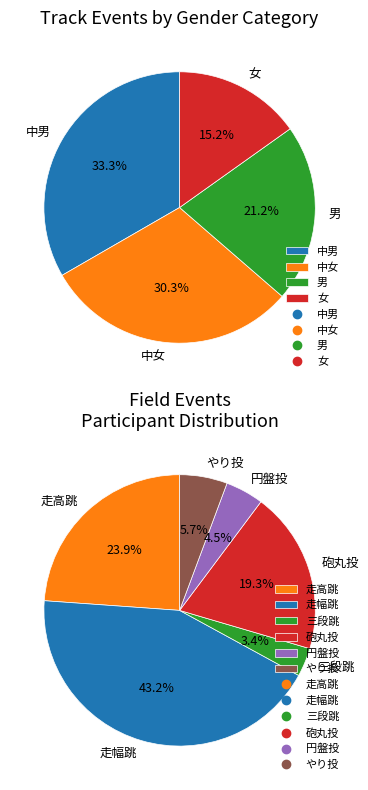

Count the number of slices in the pie.

4